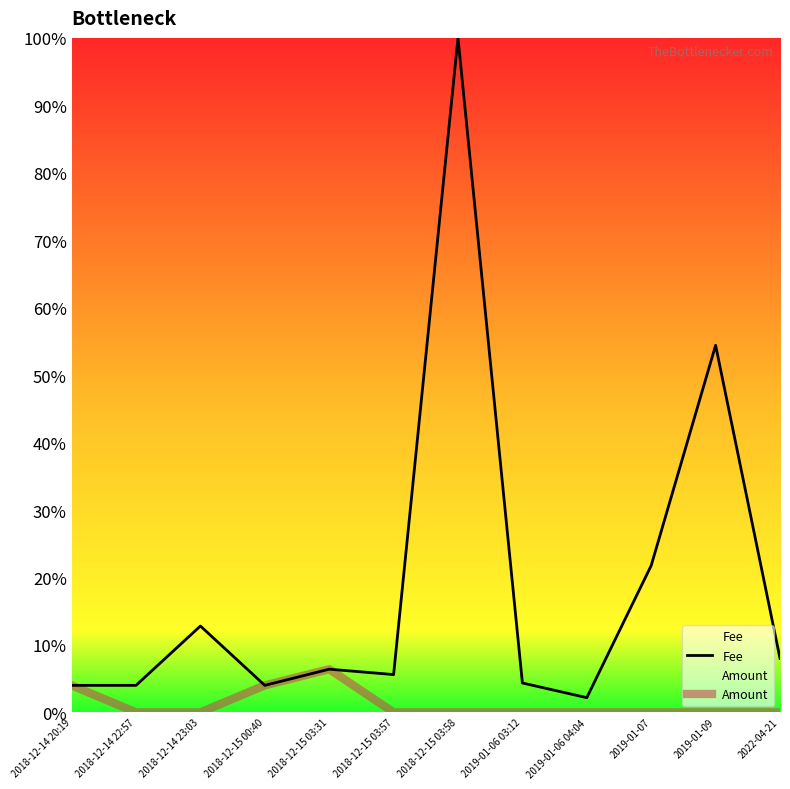

Reading left to right, what are all the values shown in this chart?

Fee: 0.0	0.0	0.1	0.0	0.1	0.1	1.0	0.0	0.0	0.2	0.5	0.1
Amount: 0.0	0.0	0.0	0.0	0.1	0.0	0.0	0.0	0.0	0.0	0.0	0.0